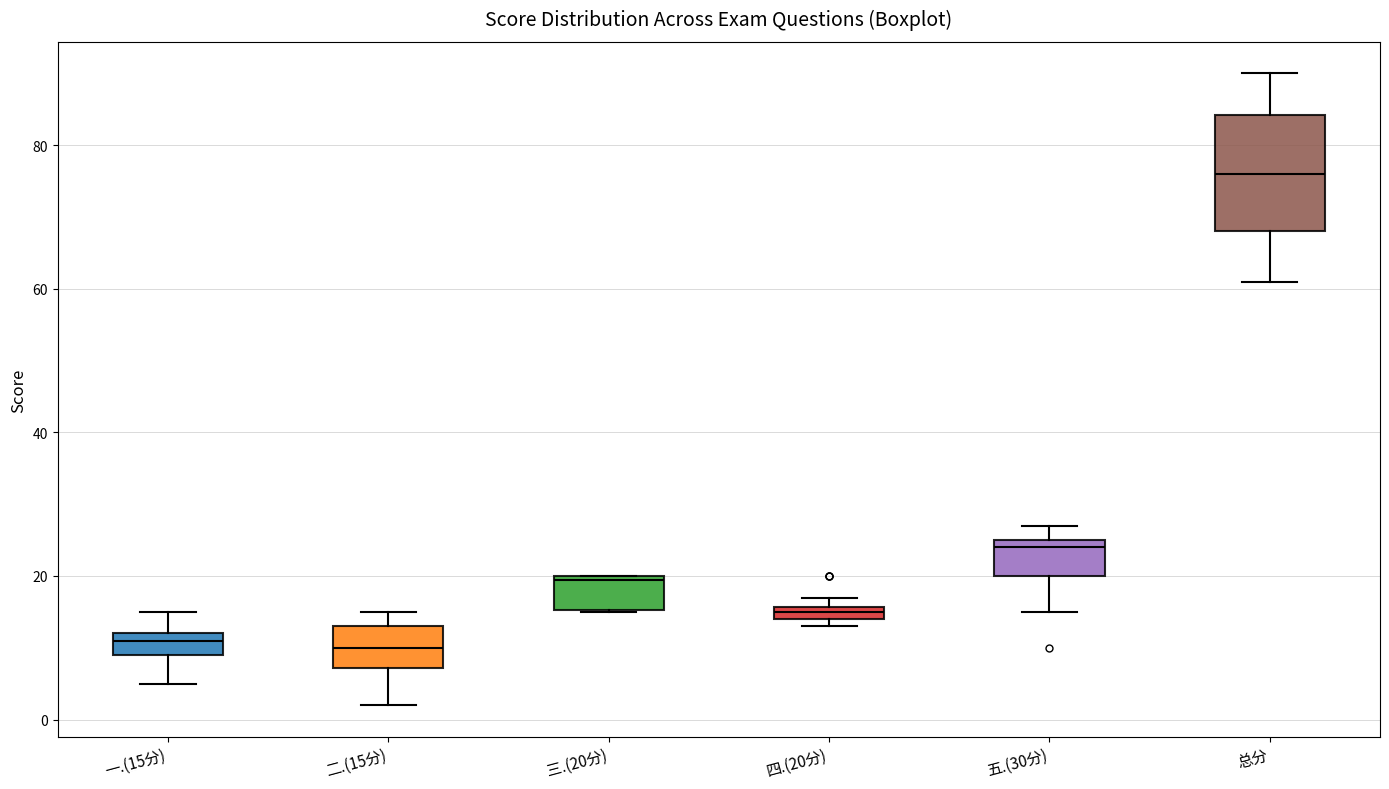

Where is the upper edge of the box for 四.(20分) on the y-axis? The values are not printed on the chart, so give them approximately, as read against the axis.

16